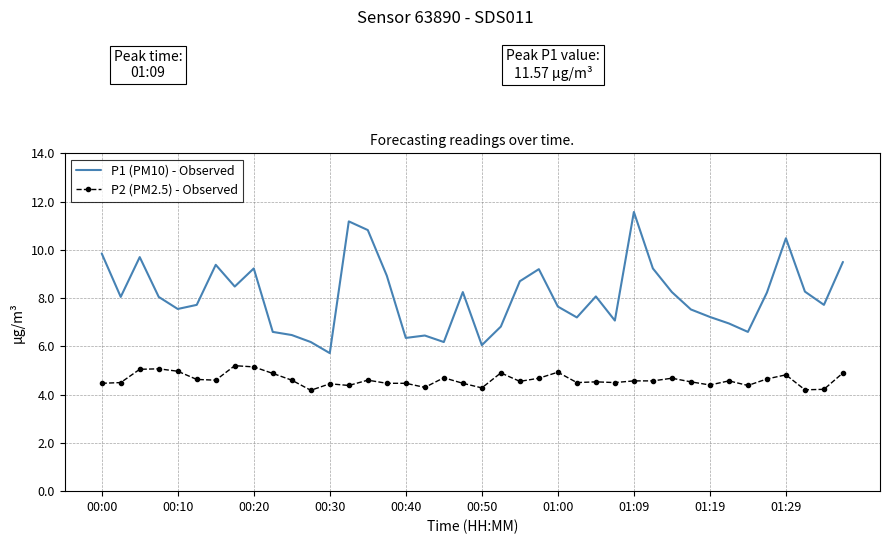

What is the highest value of the P2 (PM2.5) - Observed series?

5.2